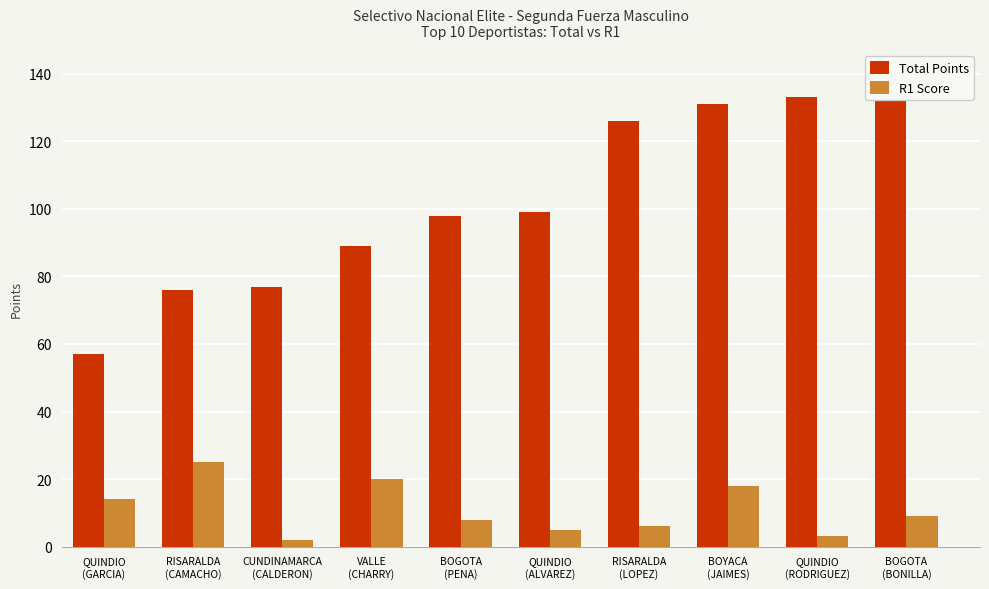

What is the average value of the R1 Score series?

11